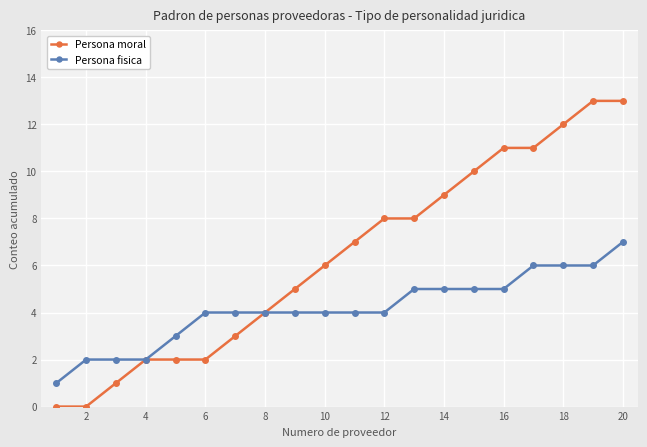

What is the value of the Persona fisica point at the 18th from the left?

6